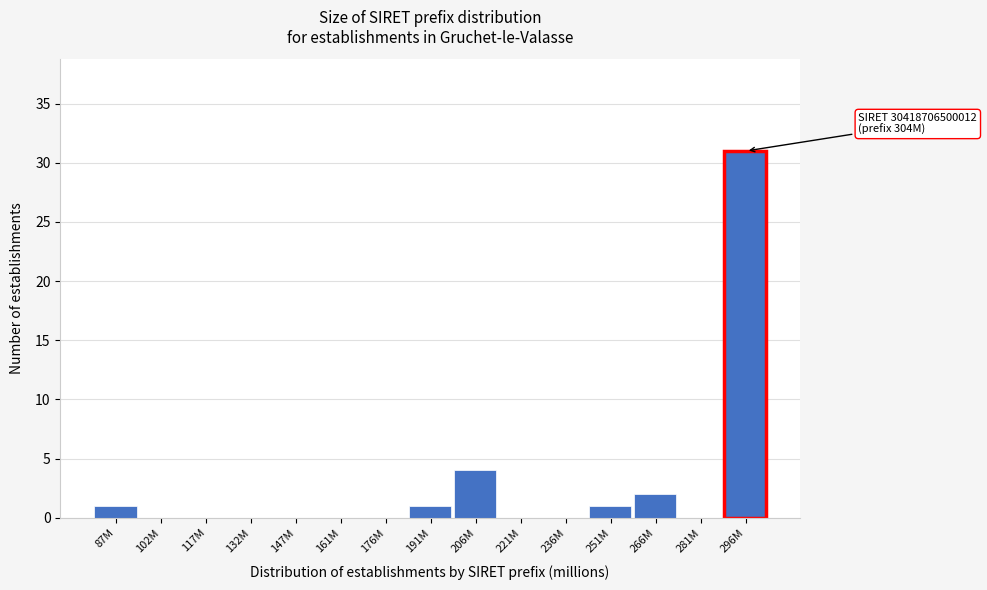

Reading right to left, transcribe all the data shown in this chart.

296M=31	281M=0	266M=2	251M=1	236M=0	221M=0	206M=4	191M=1	176M=0	161M=0	147M=0	132M=0	117M=0	102M=0	87M=1